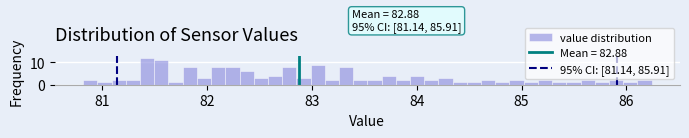

Read against the x-axis, roughly where is the centre of the tallest bar?

81.4